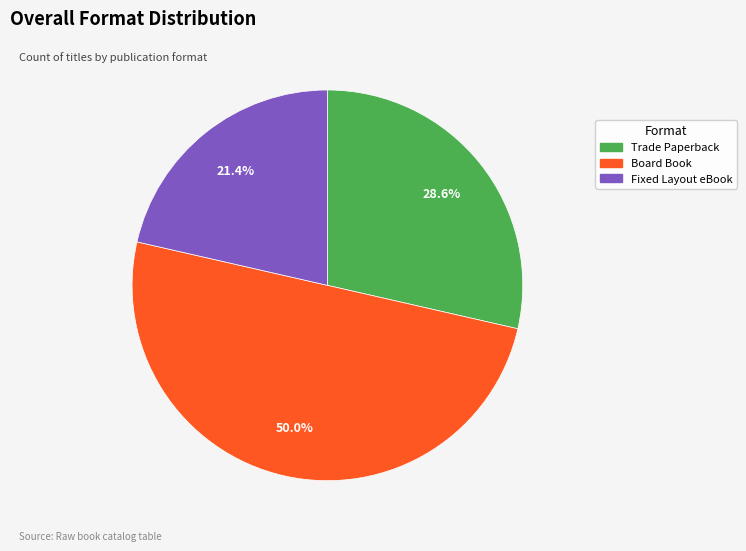

To the nearest percent, what is the average slice percentage?

33%